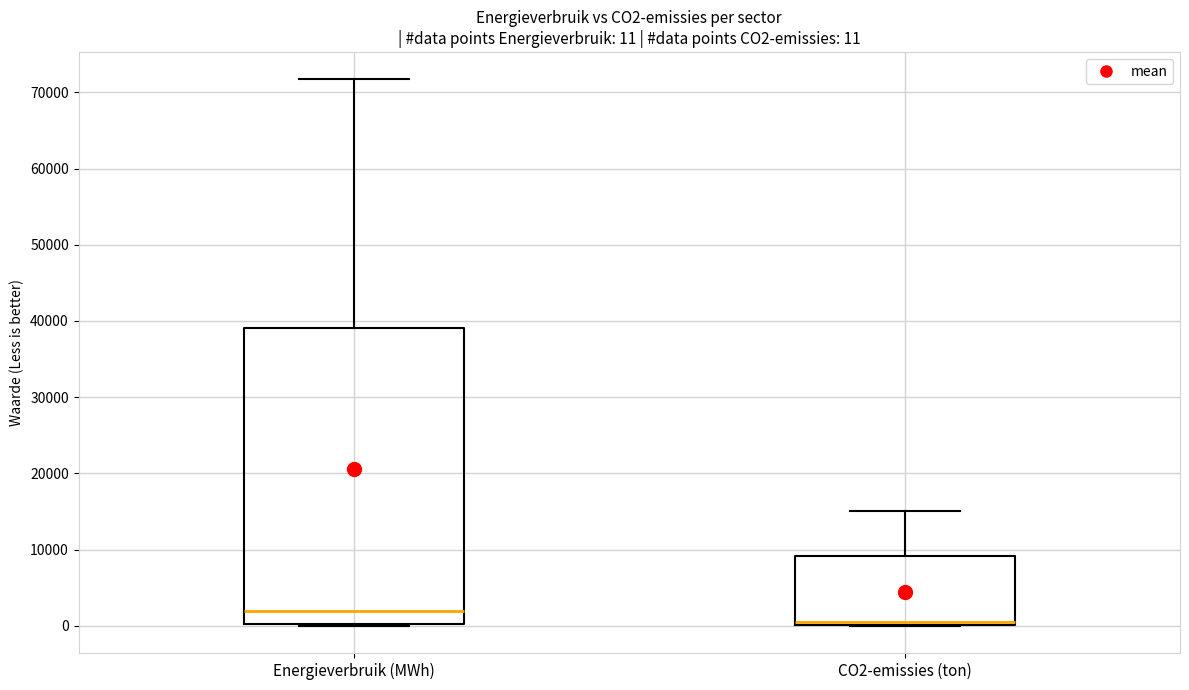

Which box has the lowest median line?

CO2-emissies (ton)